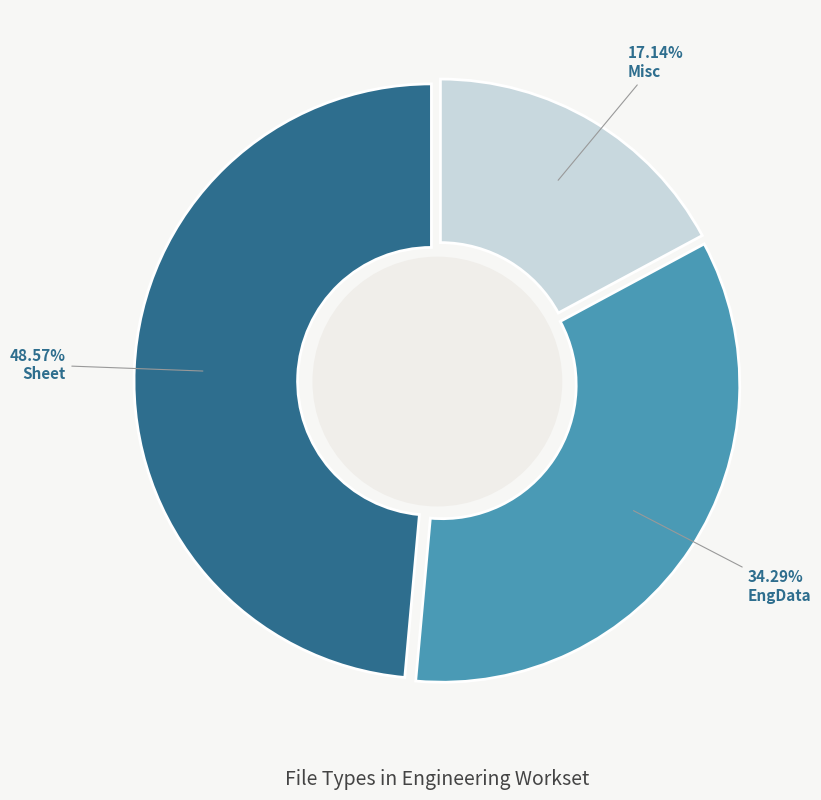

Is the sum of EngData and Misc greater than half?

Yes